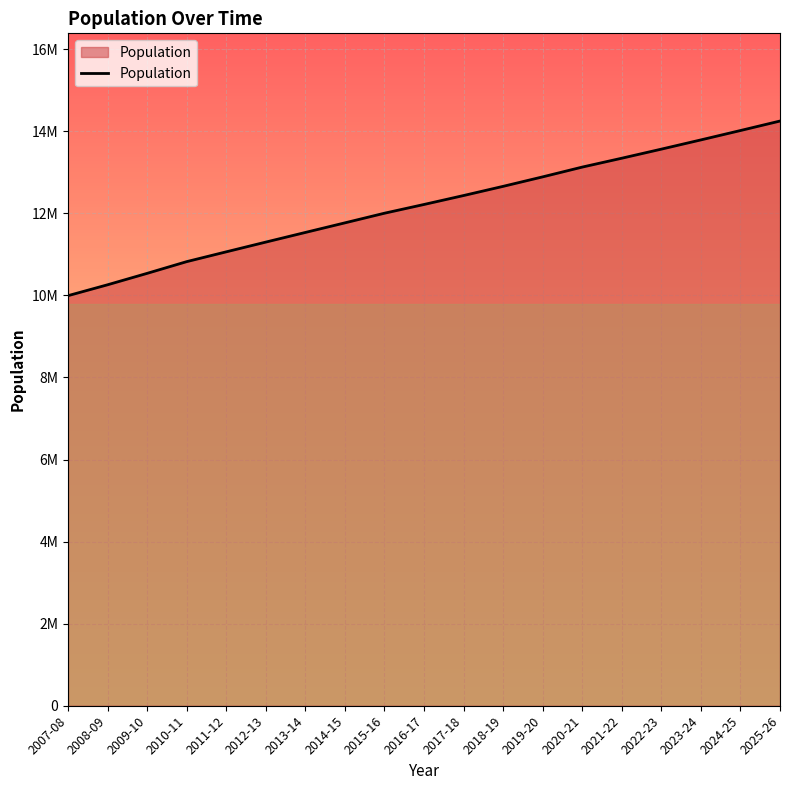

Is this an area chart (filled region under the line)?

Yes